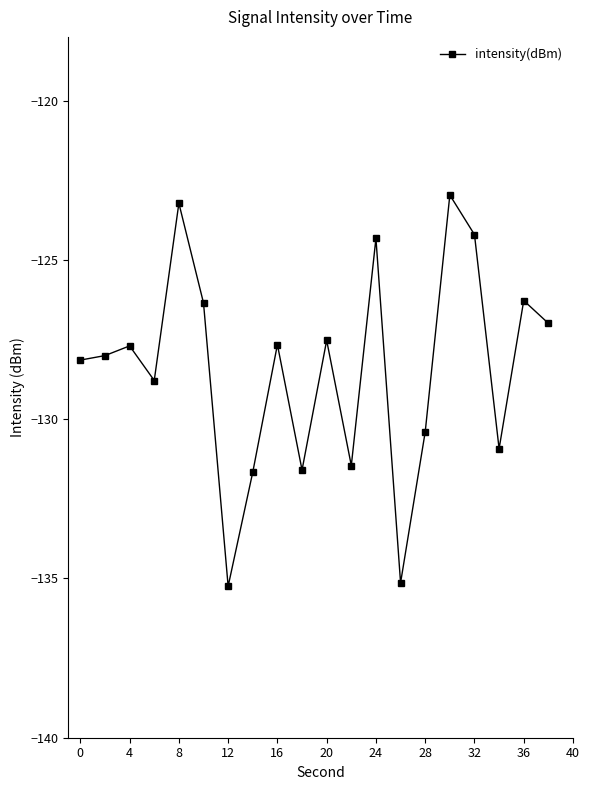

What is the average value?

-128.4